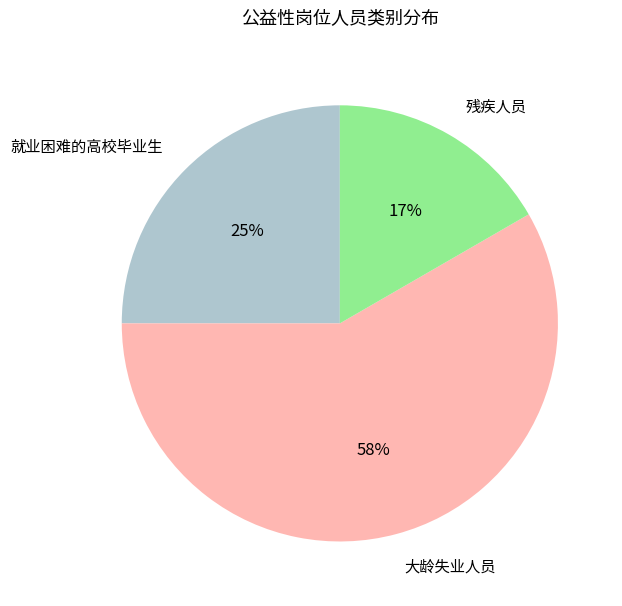

What is the smallest slice in the pie chart?

残疾人员